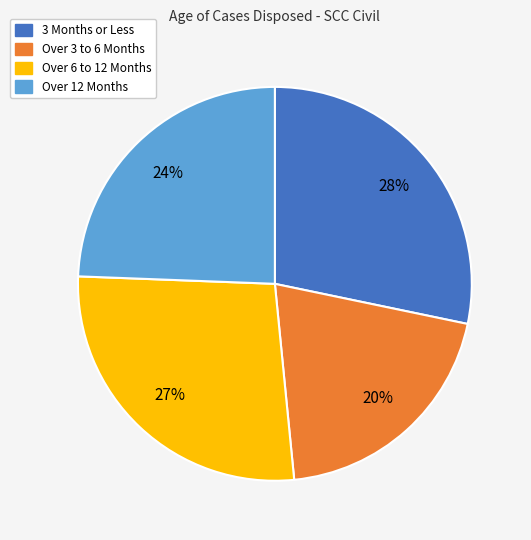

True or false: Over 12 Months accounts for 10% of the total.

False